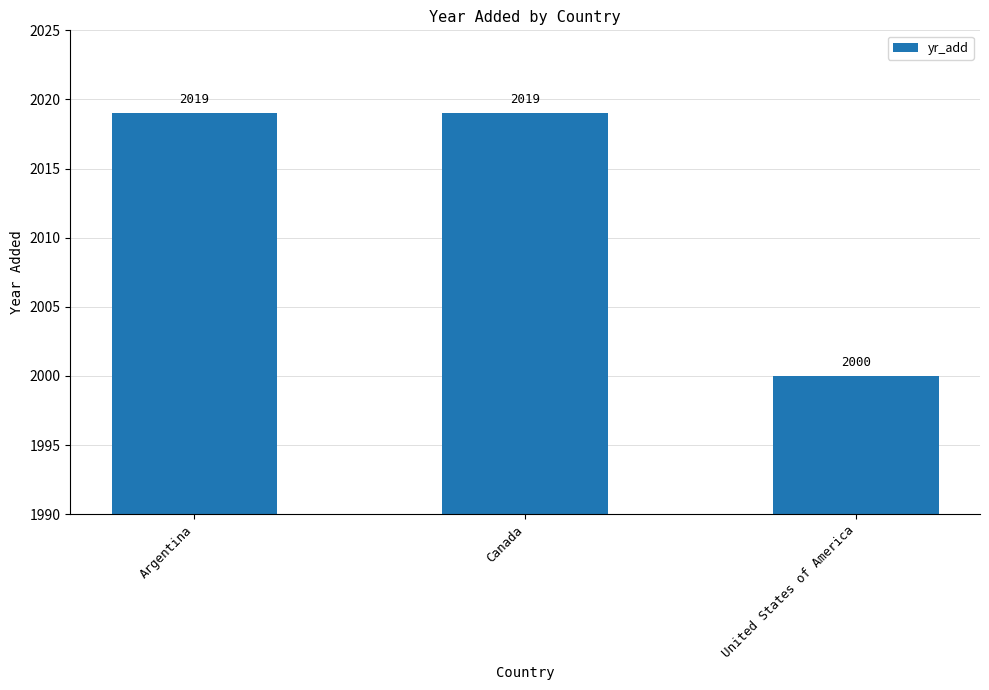

What is the label of the 3rd bar from the right?

Argentina